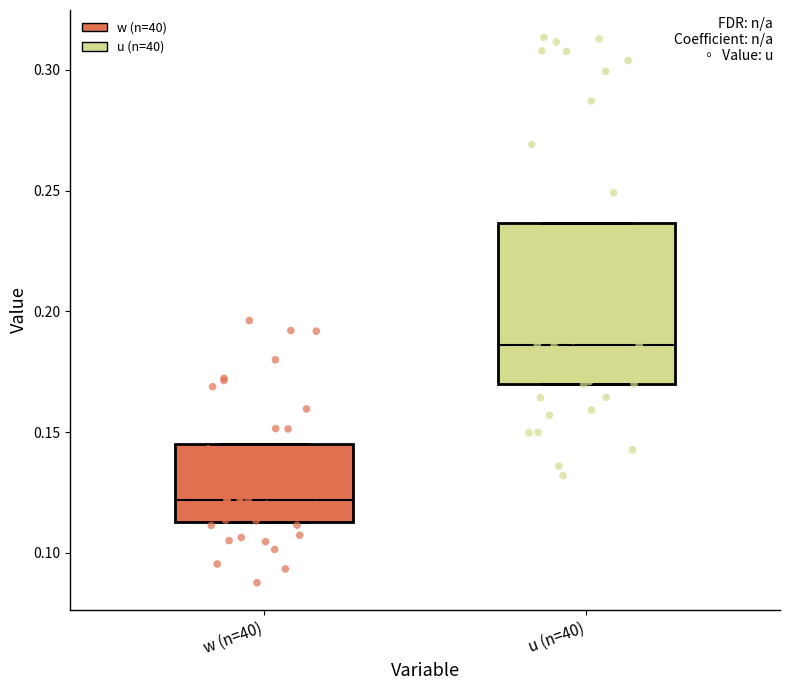

Reading left to right, read every box against the y-axis: the position of its median line, the range the box covers, and the ends of its whiskers. The values are not printed on the chart, so give them approximately, as read against the axis.

w (n=40): median 0.120, box 0.115 to 0.145, whiskers 0.115 to 0.145
u (n=40): median 0.185, box 0.170 to 0.235, whiskers 0.170 to 0.235